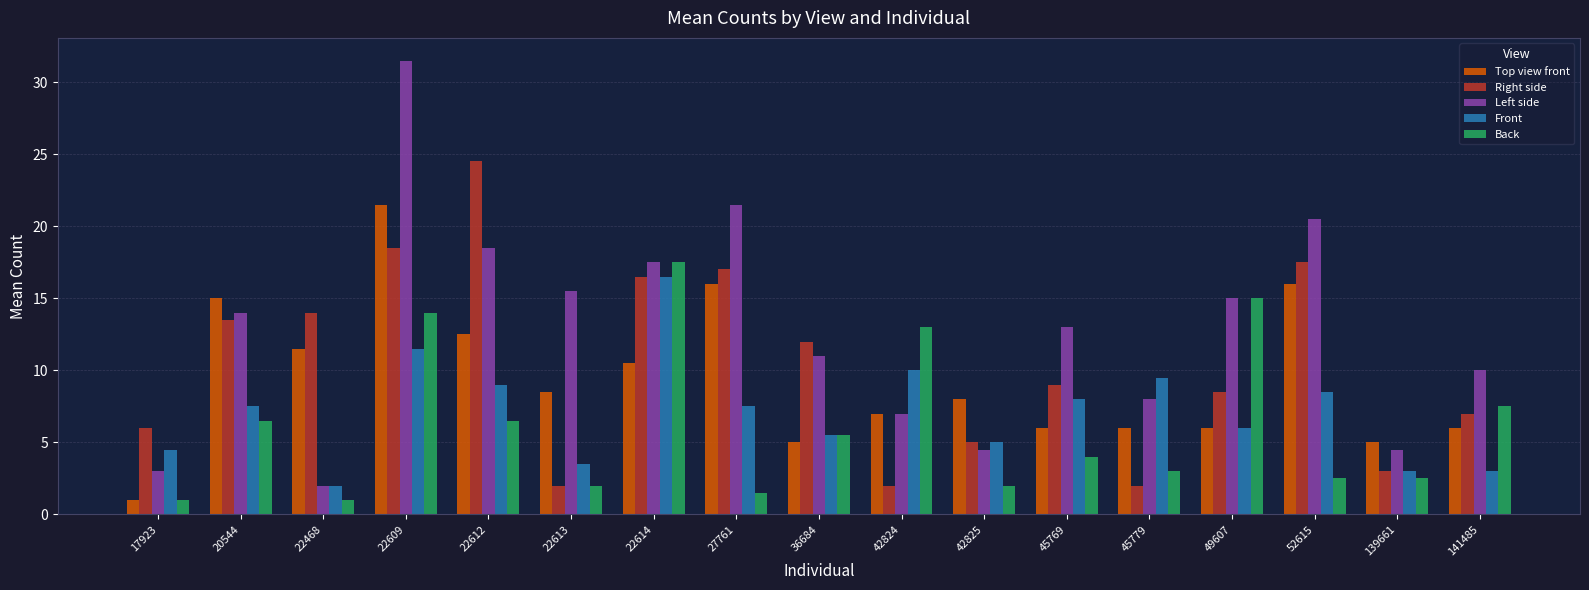

What is the maximum value shown in the chart?

31.5